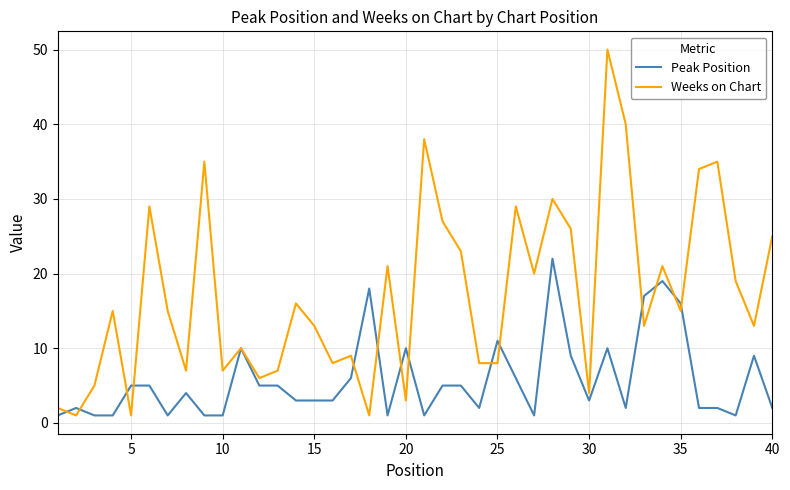

Does the chart have visible grid lines?

Yes